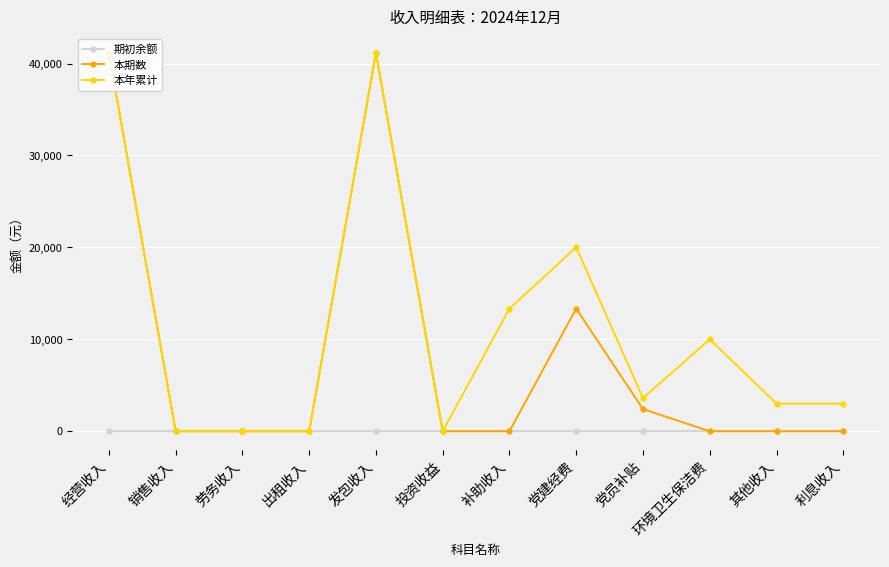

What is the maximum value shown in the chart?

41166.0